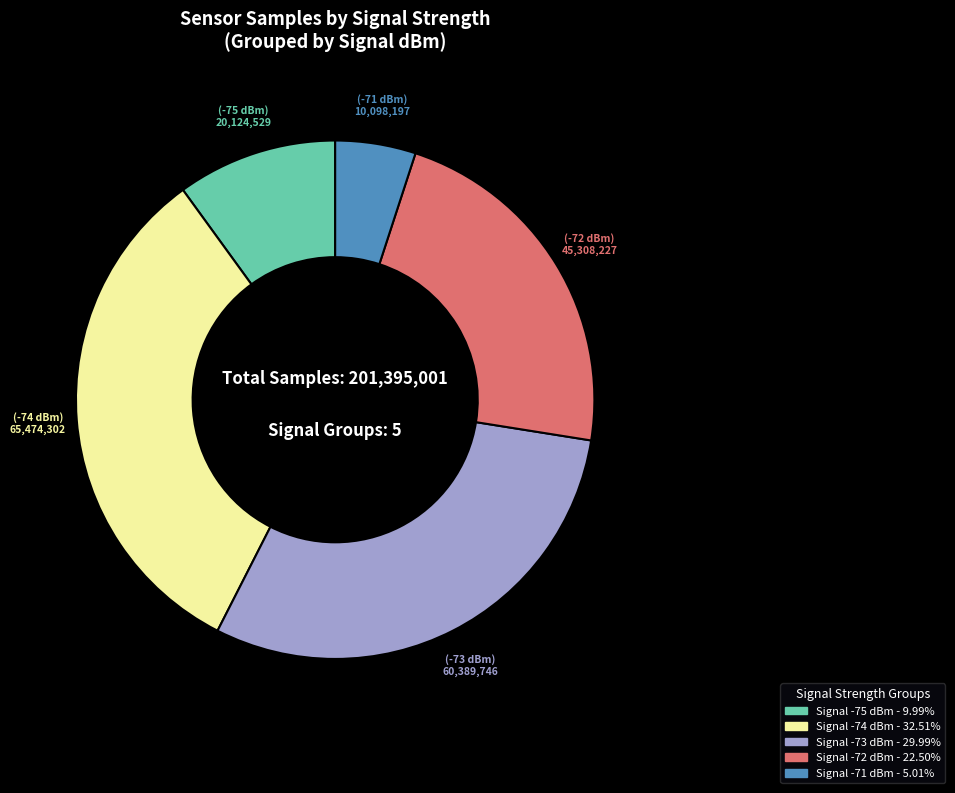

Is there any slice that represents more than half of the pie?

No